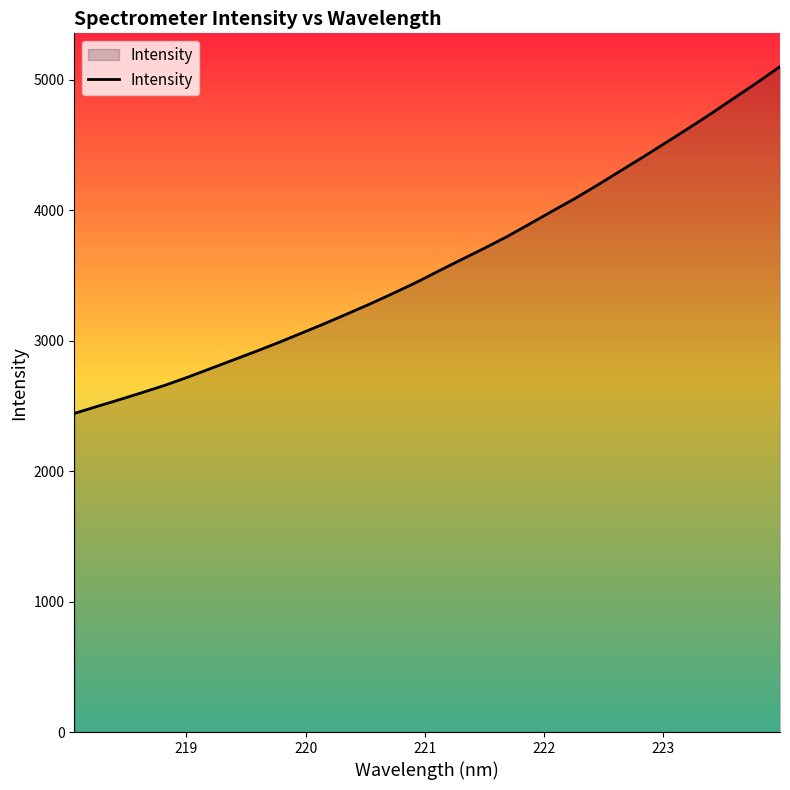

What is the maximum value shown in the chart?

5101.6